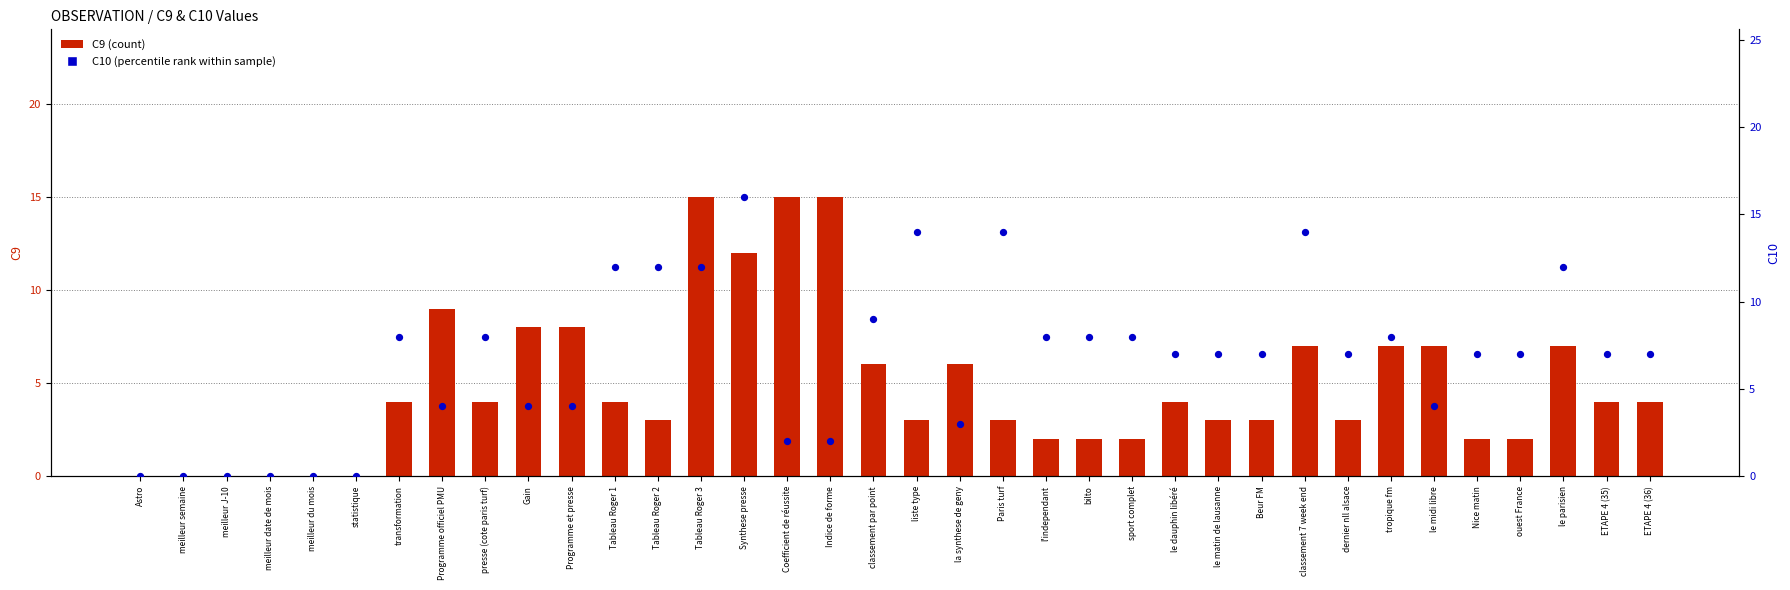

Which series has the largest Y range (max minus min)?

C10 (percentile rank)